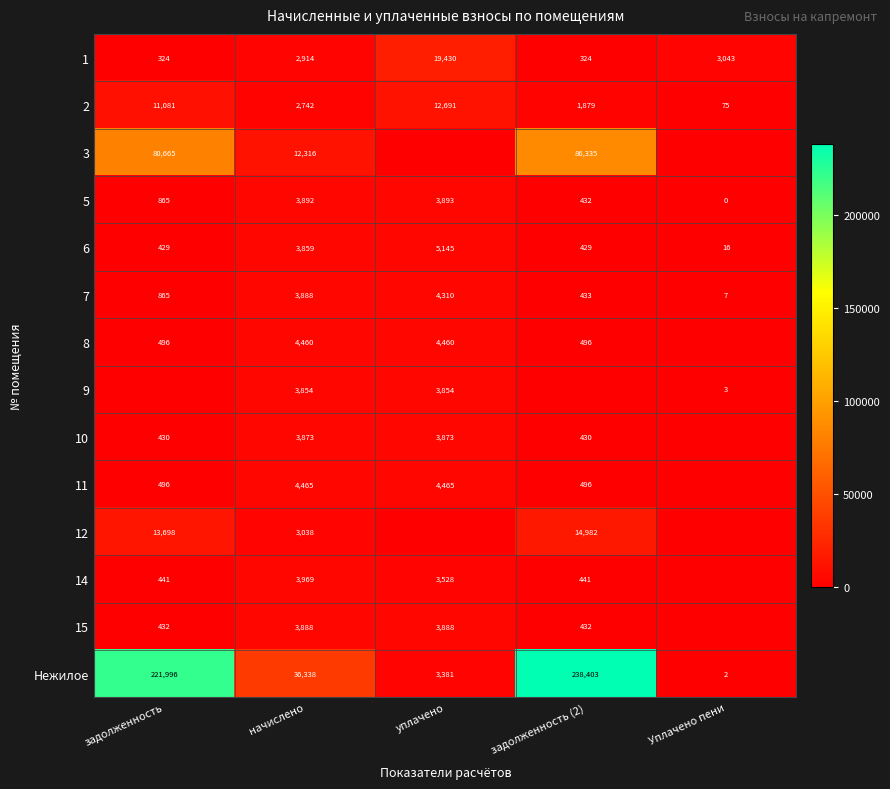

What is the sum of the 6 values at задолженность (2) and начислено?

4288